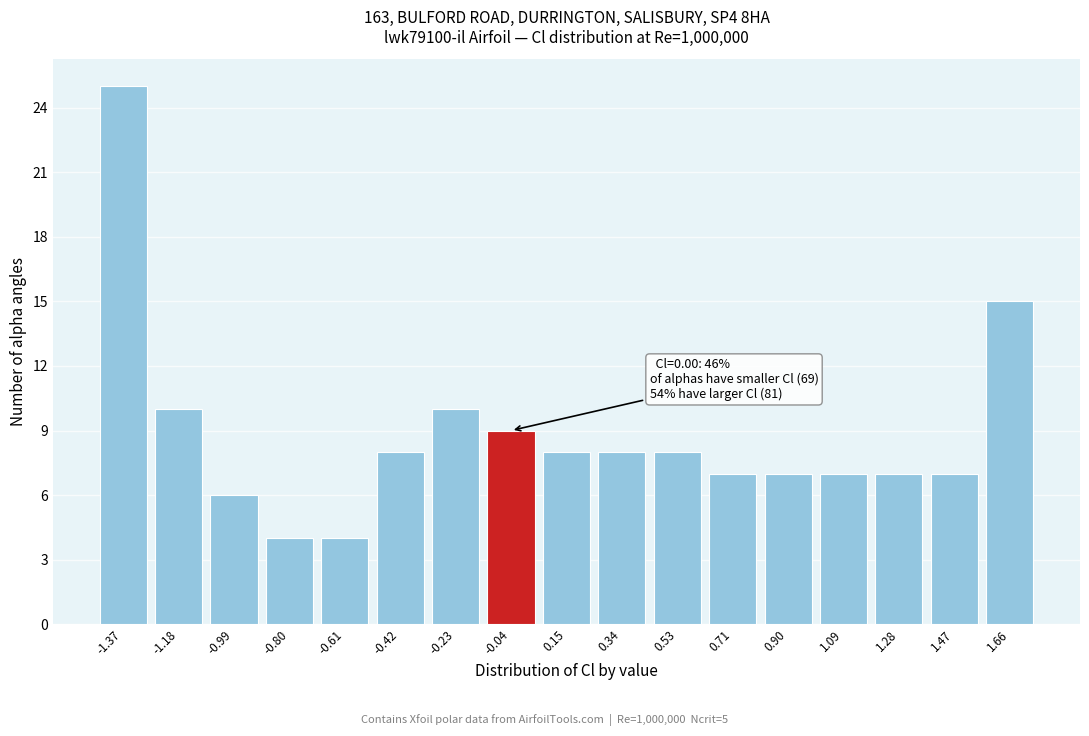

Reading left to right, what are all the values shown in this chart?

25	10	6	4	4	8	10	9	8	8	8	7	7	7	7	7	15